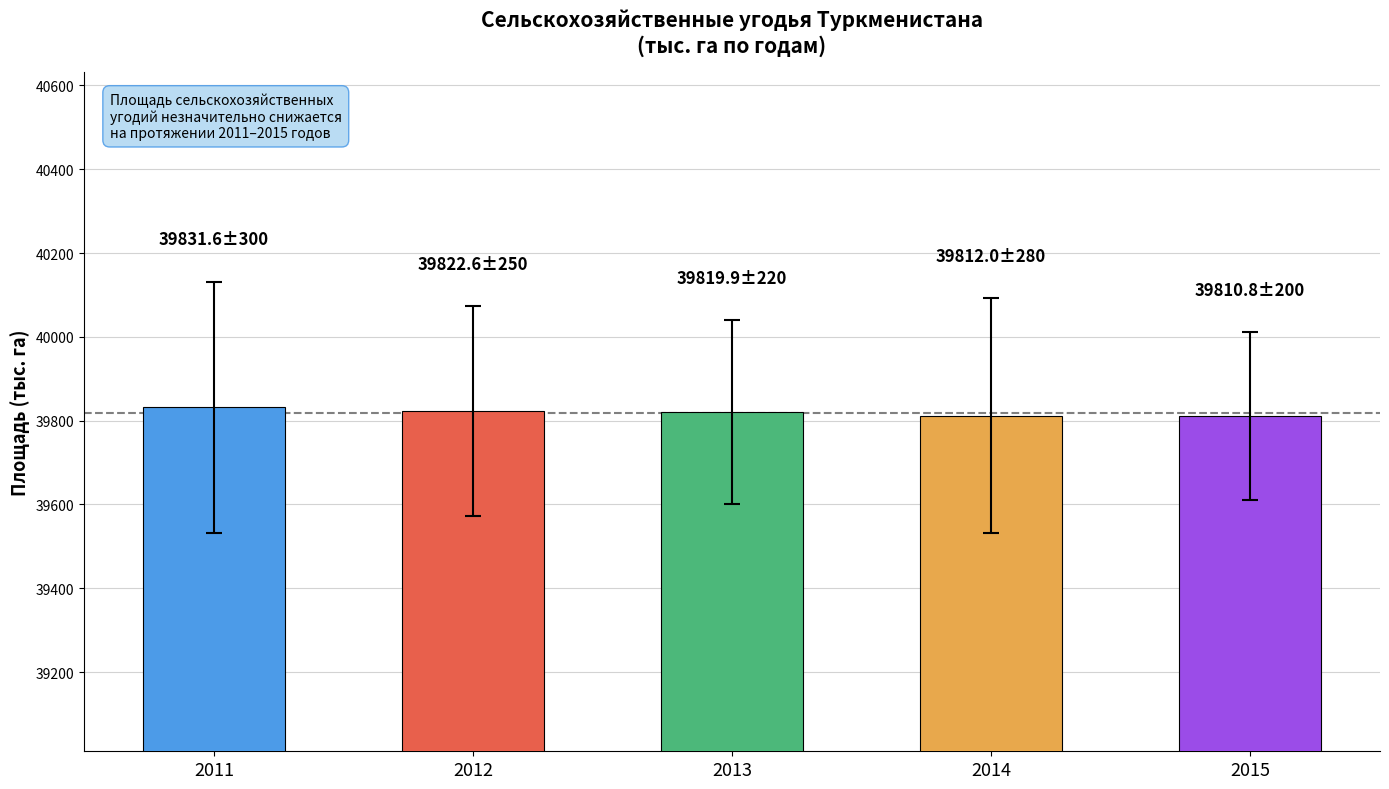

How many series are shown in this chart?

1